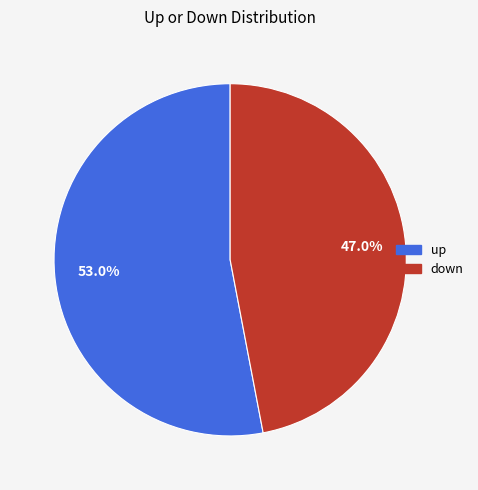

Which category has the smallest portion of the pie?

down